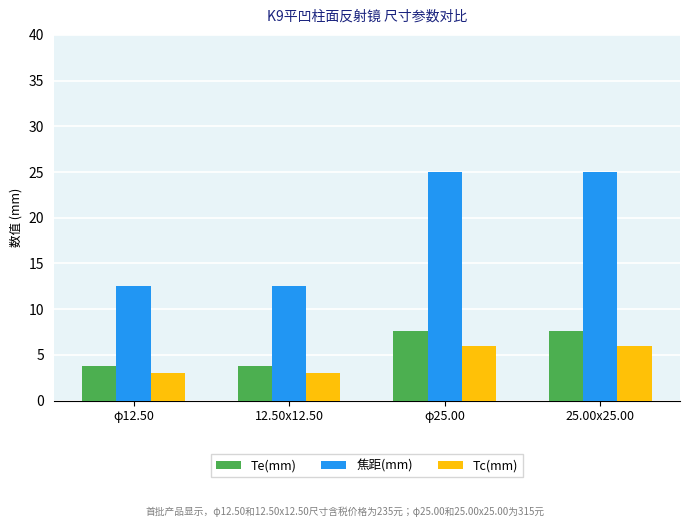

Reading left to right, list all the values displayed in this chart.

Te(mm): 3.8	3.8	7.6	7.6
焦距(mm): 12.5	12.5	25.0	25.0
Tc(mm): 3.0	3.0	6.0	6.0